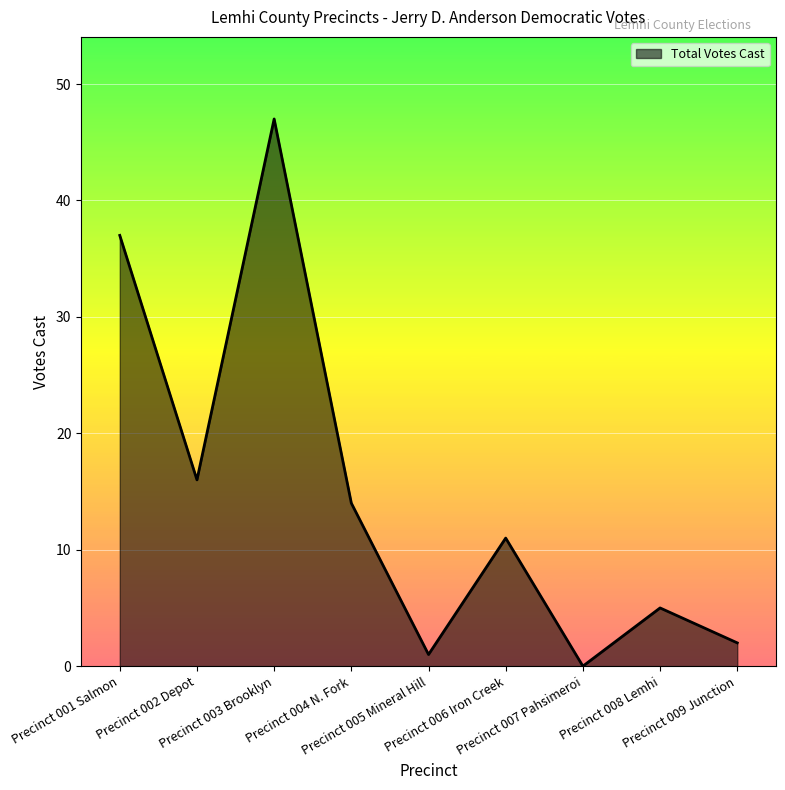

How many interior local peaks (higher than both neighbors) does the data have?

3